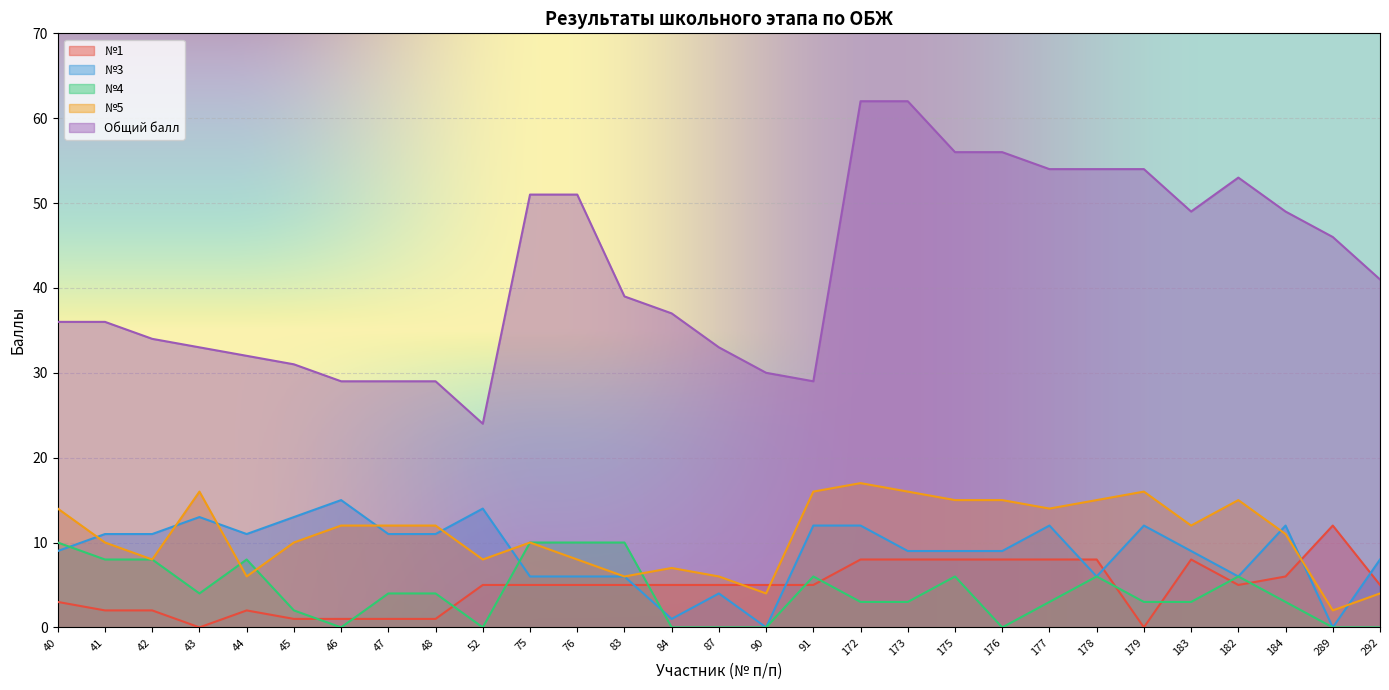

Between which two adjacent categories do №5 and №4 first intersect?

43 and 44